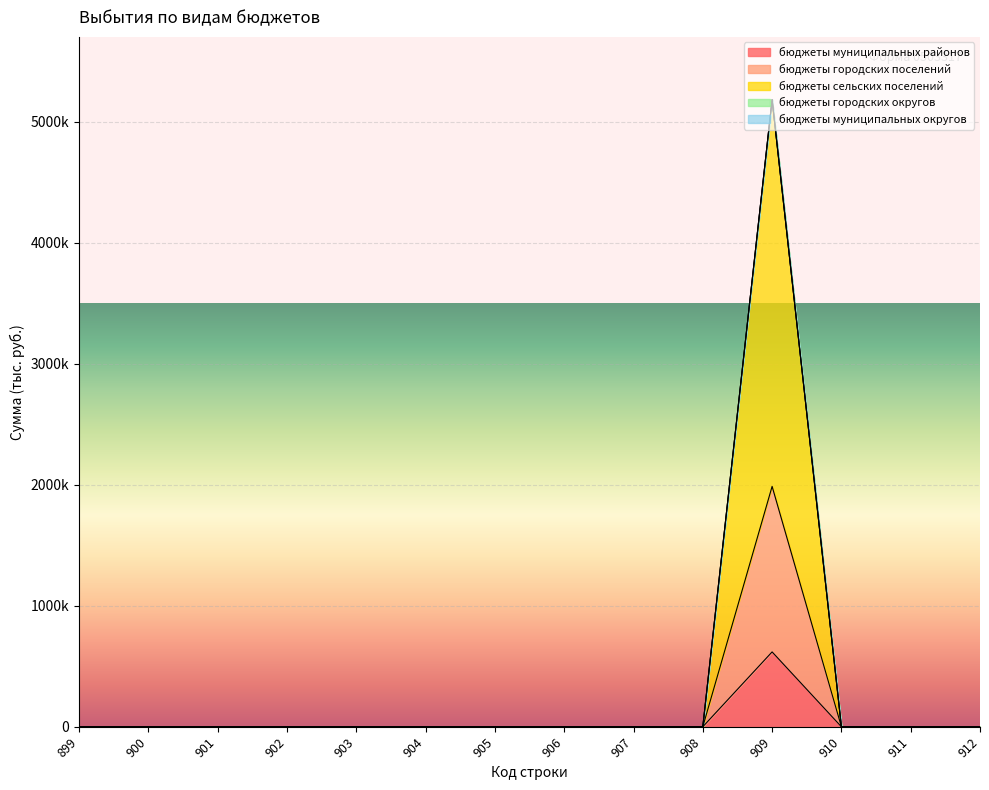

The value of бюджеты муниципальных районов at 906 is -2683183.4. True or false?

False